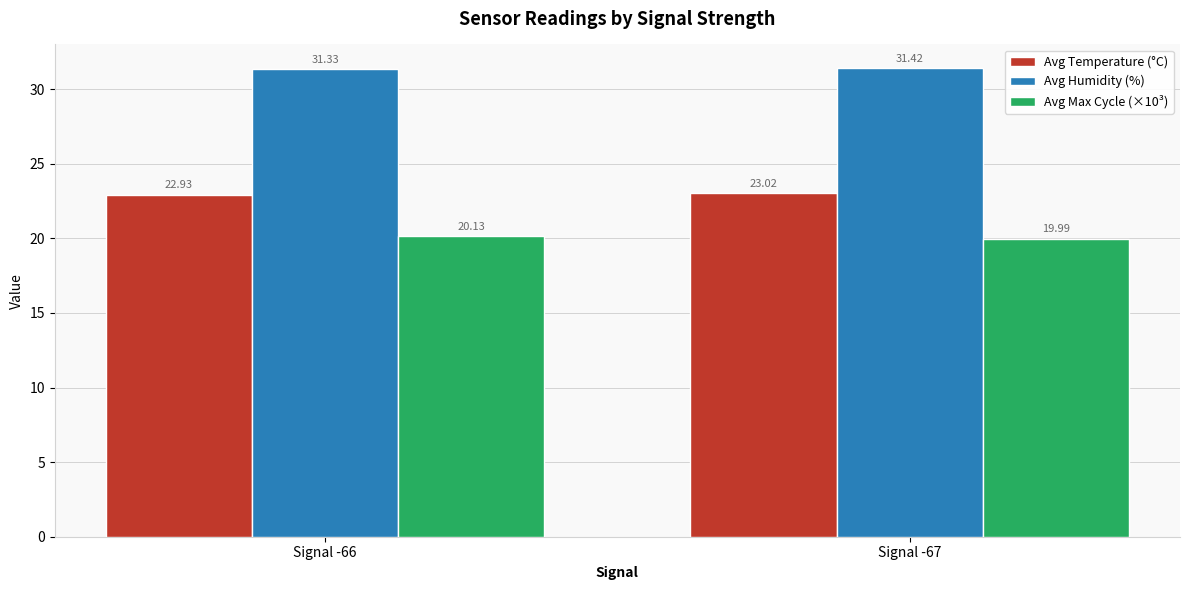

How many bars are there in each group?

3